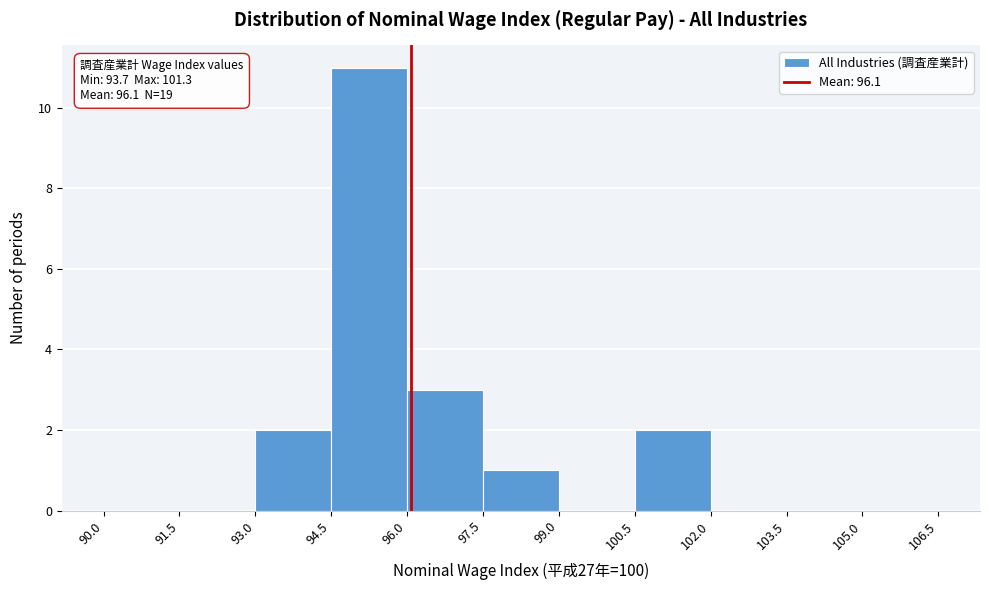

Which range on the x-axis has the tallest bar?

94.5 to 96.0